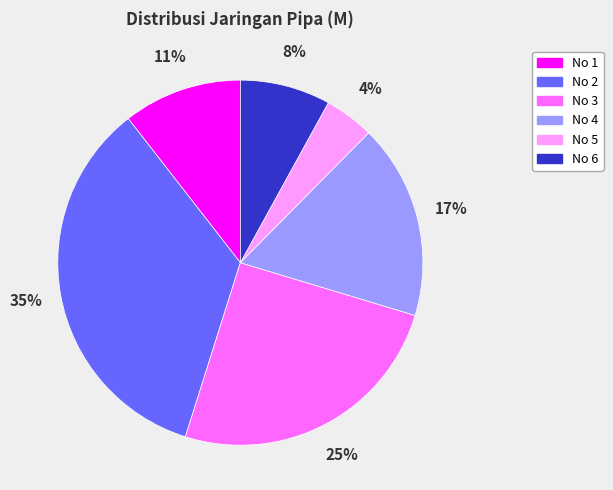

Is it true that No 4 is 17% of the pie?

True